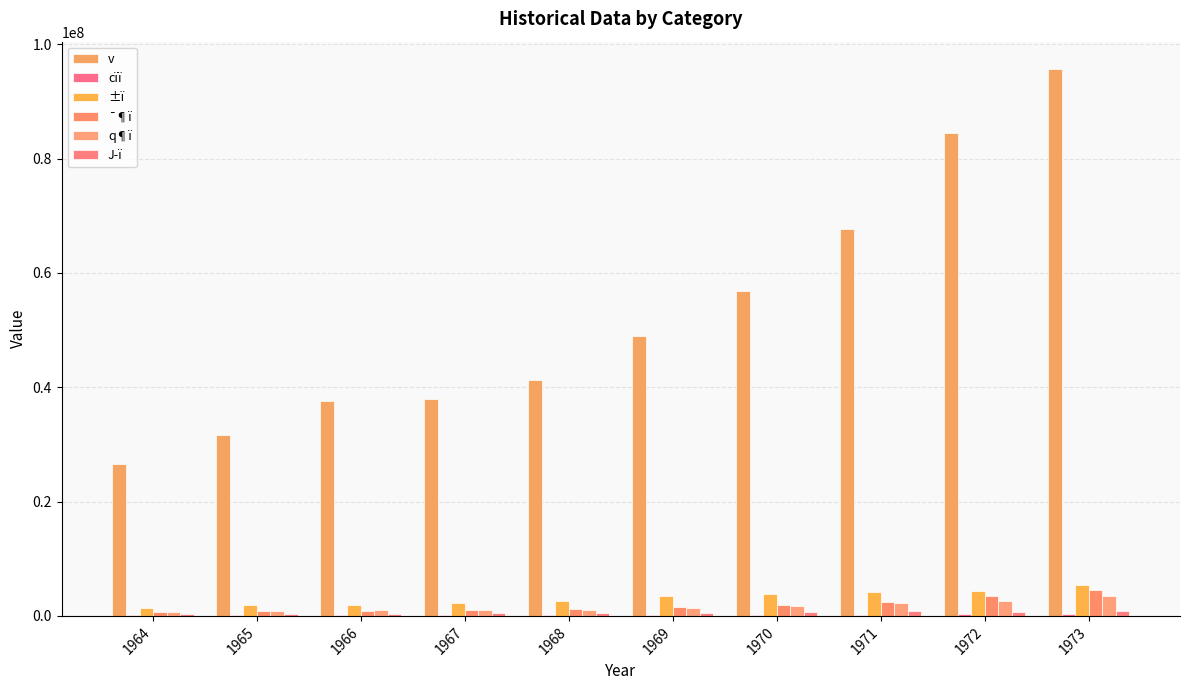

Does the chart contain stacked bars?

No